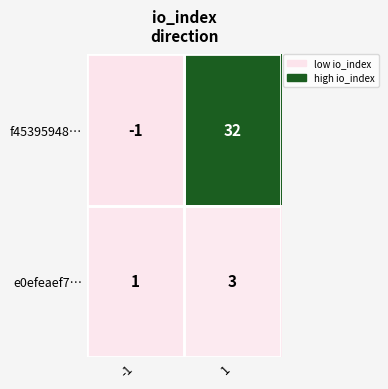

Between -1 and 1, which series saw the biggest shift?

f45395948…